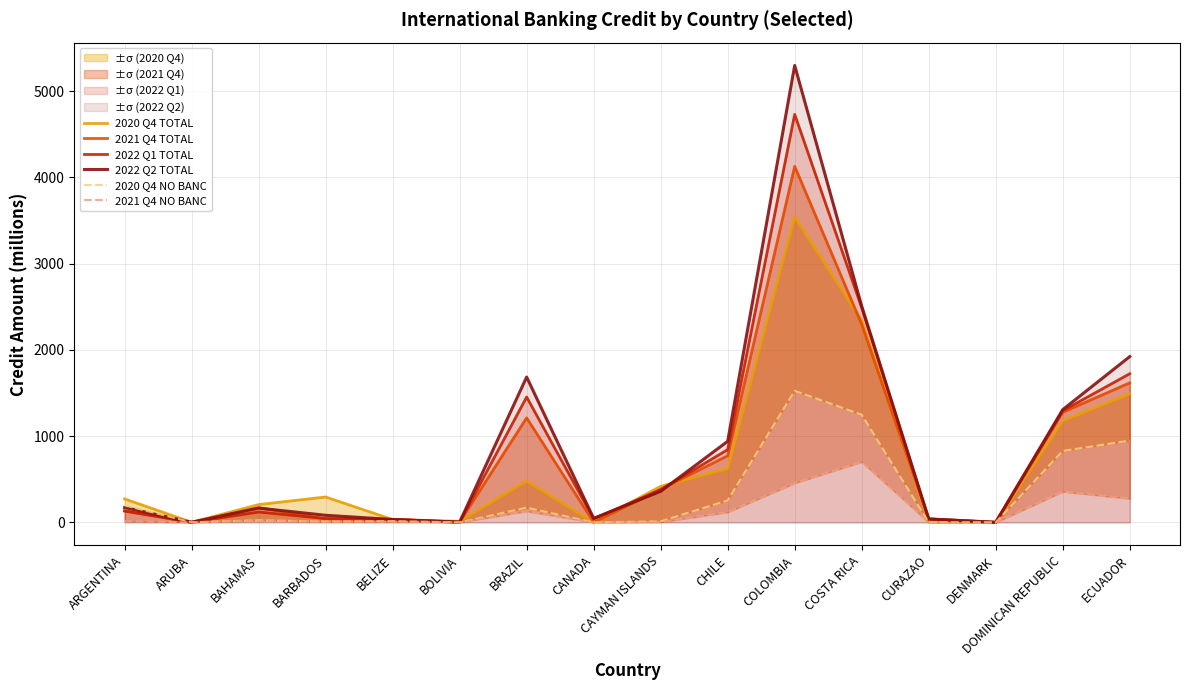

Reading right to left, transcribe all the data shown in this chart.

2020 Q4 TOTAL: 1489.1	1177.2	1.6	2.3	2342.7	3542.8	621.5	418.9	1.1	478.2	13.1	33.0	294.8	206.8	1.5	272.7
2021 Q4 TOTAL: 1618.4	1278.0	1.7	41.7	2296.6	4129.4	773.4	384.4	1.3	1212.3	4.6	33.1	40.7	170.9	1.5	136.3
2022 Q1 TOTAL: 1723.9	1294.8	0.1	39.6	2490.8	4731.5	844.0	379.6	40.6	1453.7	1.4	35.0	44.9	120.7	1.5	131.2
2022 Q2 TOTAL: 1922.6	1307.9	1.2	39.6	2508.3	5298.5	940.7	360.6	47.3	1685.7	3.4	33.8	82.7	165.8	1.5	172.5
2020 Q4 NO BANC: 948.5	828.3	0.0	0.0	1248.7	1525.9	254.1	12.3	0.1	171.3	0.0	14.8	9.5	24.5	1.5	198.3
2021 Q4 NO BANC: 275.1	356.4	0.0	0.0	701.4	455.1	119.0	3.5	0.0	129.7	1.1	9.5	9.0	24.5	0.0	14.6